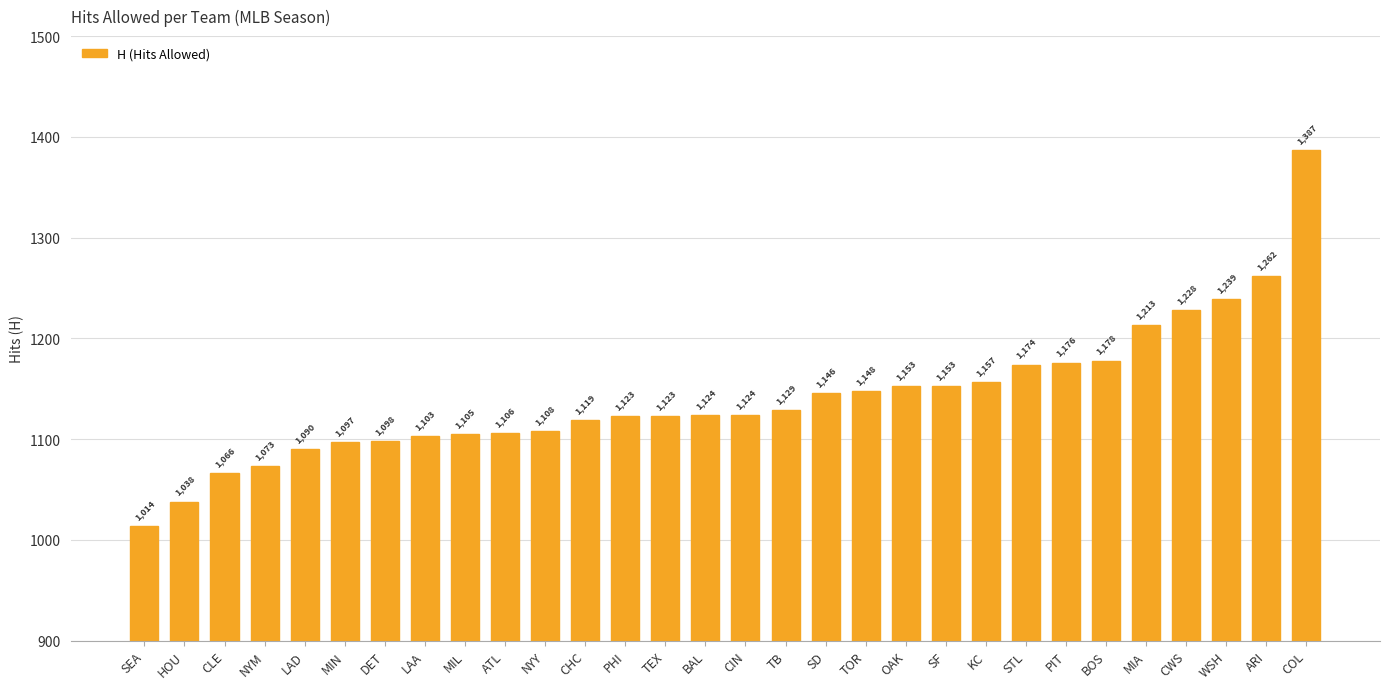

What position from the left is SF?

21